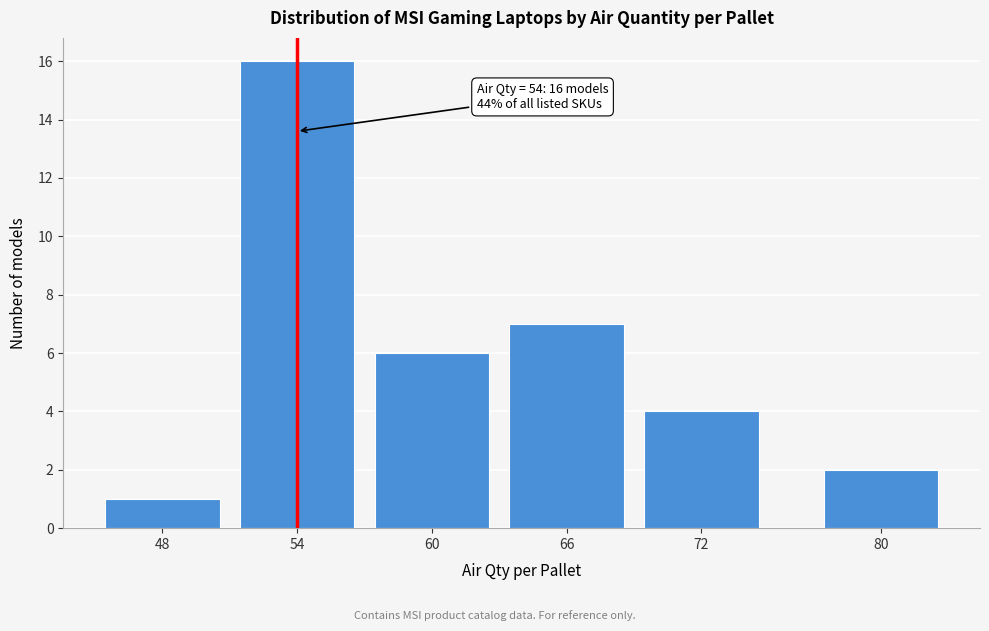

Reading right to left, list all the values displayed in this chart.

2	4	7	6	16	1